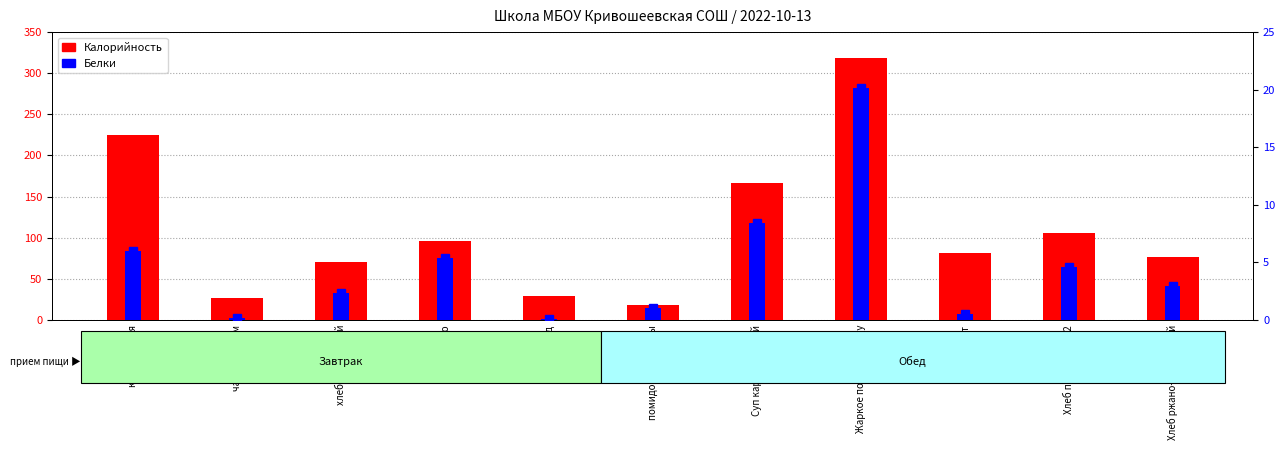

At which label does Калорийность reach its minimum?

помидоры и огурцы